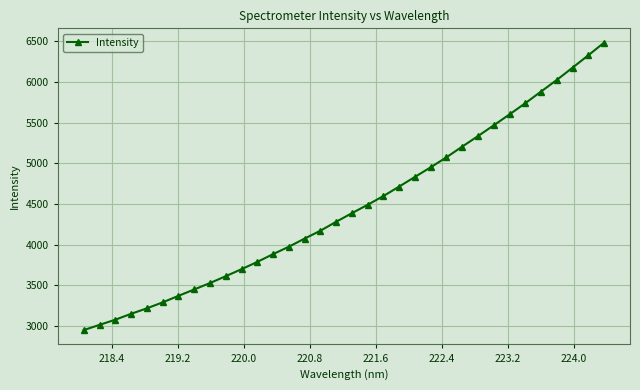

Does the chart have visible grid lines?

Yes